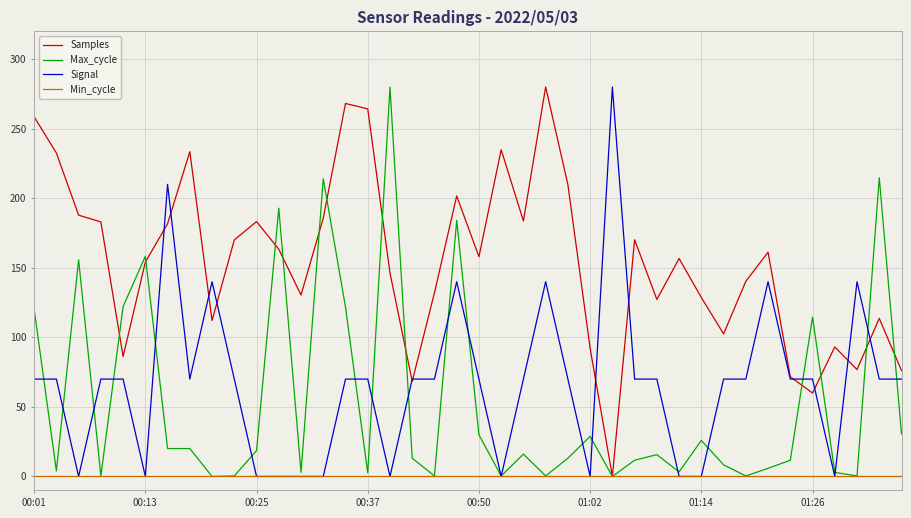

What is the maximum value for Signal?

280.0